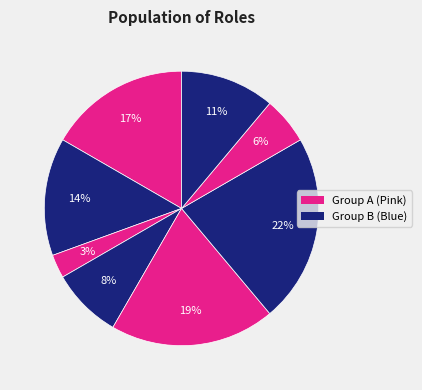

How many slices are in this pie chart?

8